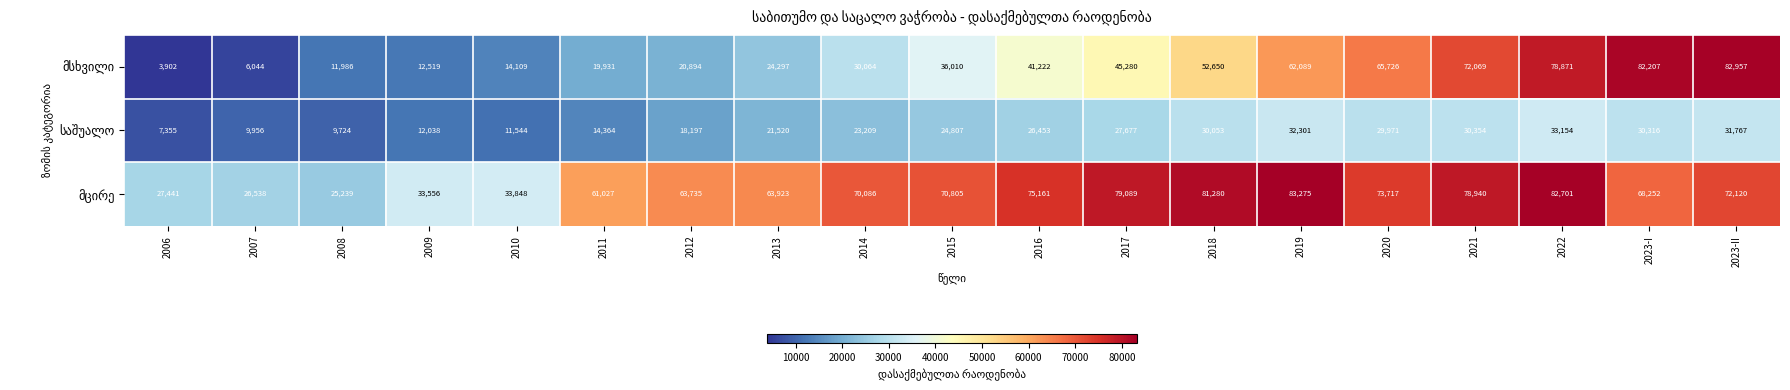

How many distinct data groups are displayed?

3